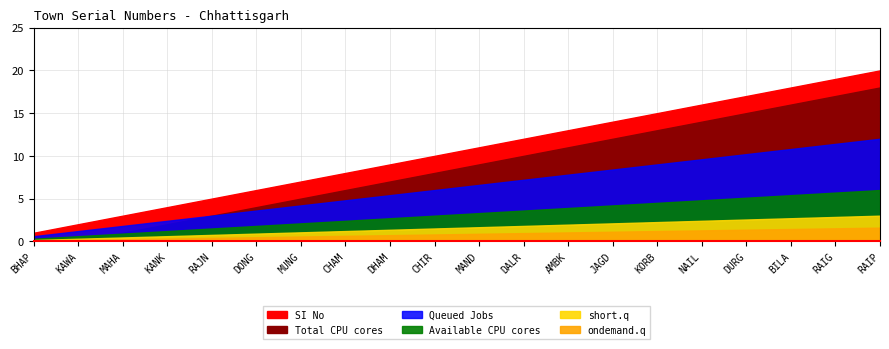

At which label does the data first exceed 11?

DALR